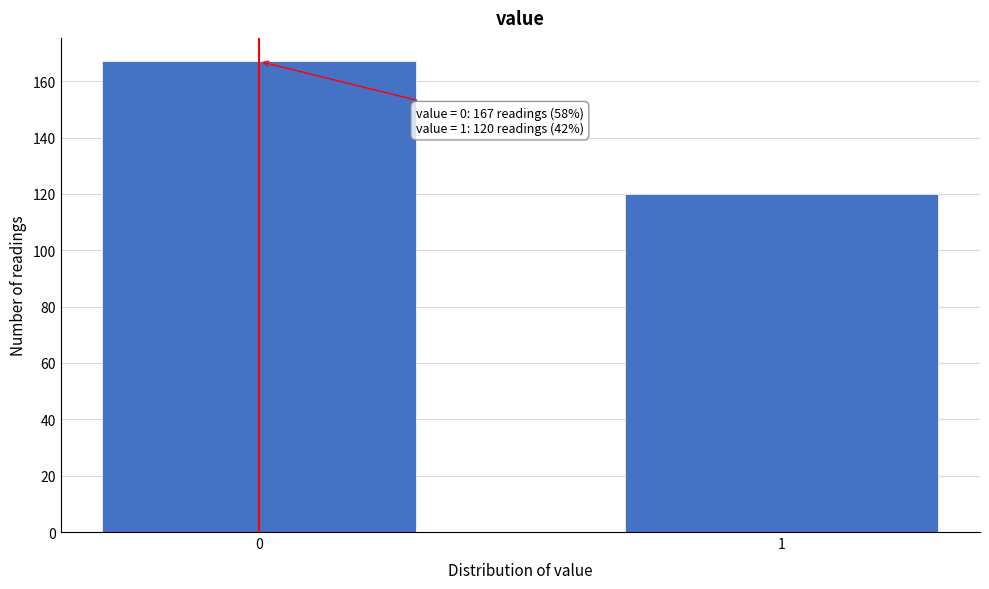

Reading left to right, list all the values displayed in this chart.

0=167	1=120